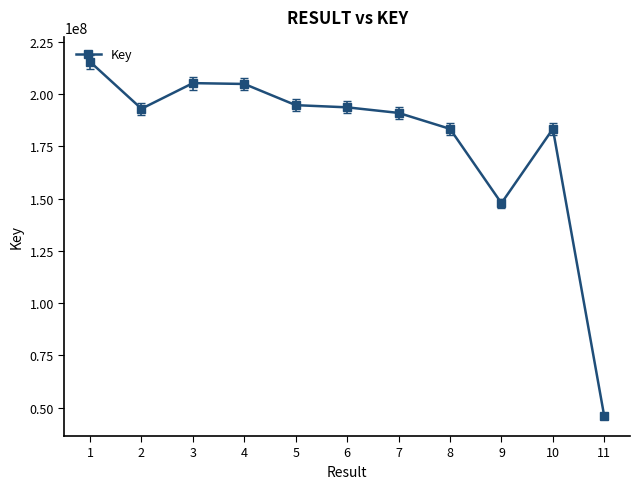

What is the value of the 9th point from the left?

147785102